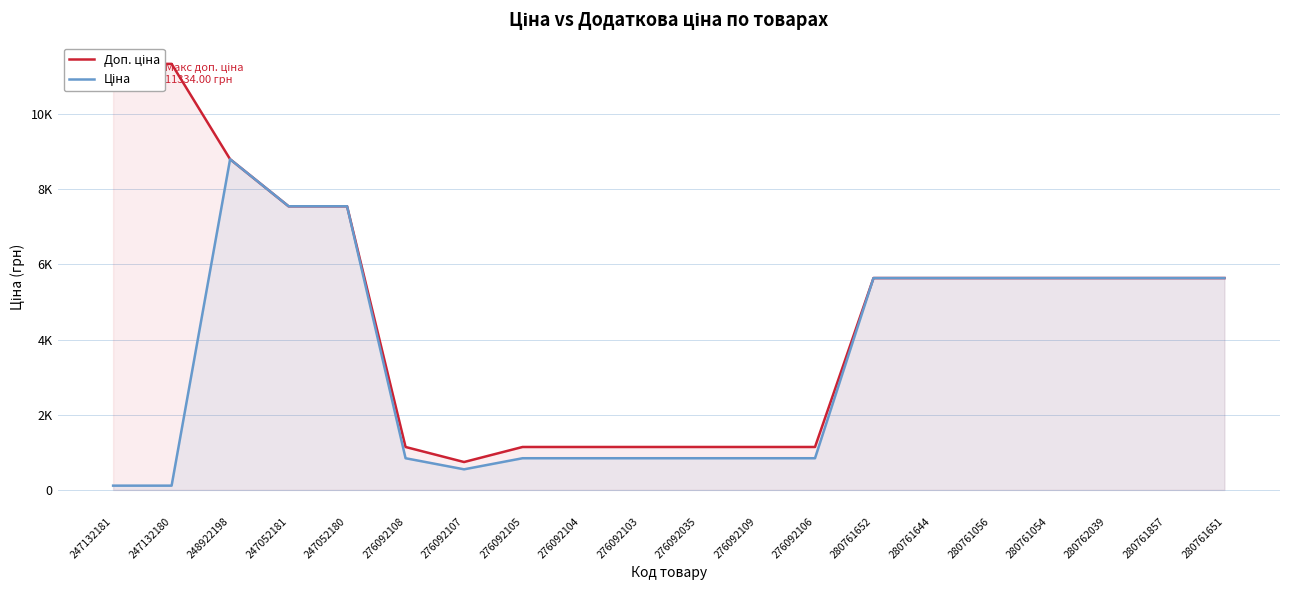

Which series changed the most between 276092103 and 280761857?

Ціна